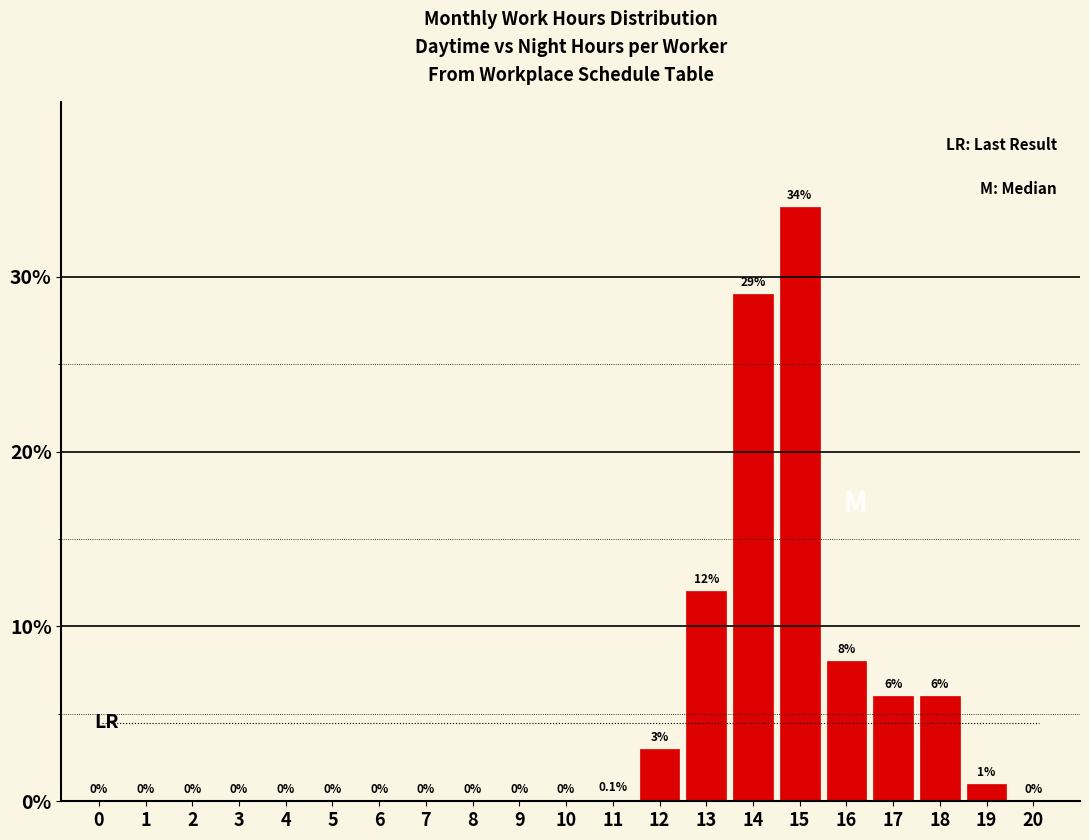

Reading left to right, extract all data points from this chart.

0=0.0	1=0.0	2=0.0	3=0.0	4=0.0	5=0.0	6=0.0	7=0.0	8=0.0	9=0.0	10=0.0	11=0.1	12=3.0	13=12.0	14=29.0	15=34.0	16=8.0	17=6.0	18=6.0	19=1.0	20=0.0